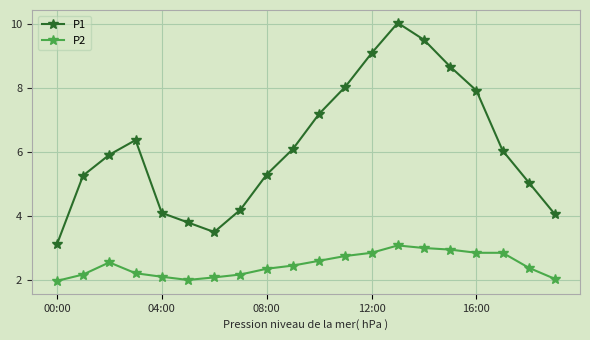

Which series has the largest total across all categories?

P1